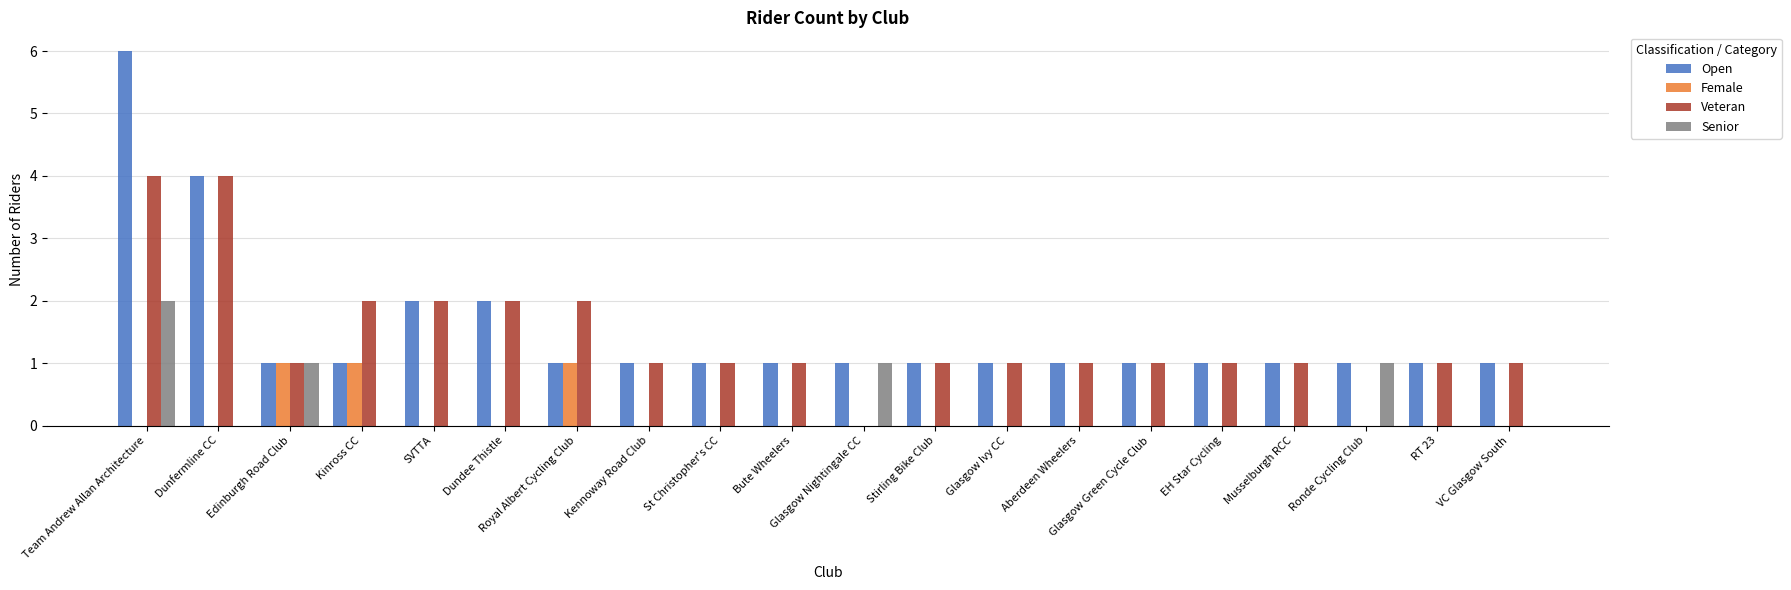

What are all the series names shown in the legend?

Open, Female, Veteran, Senior